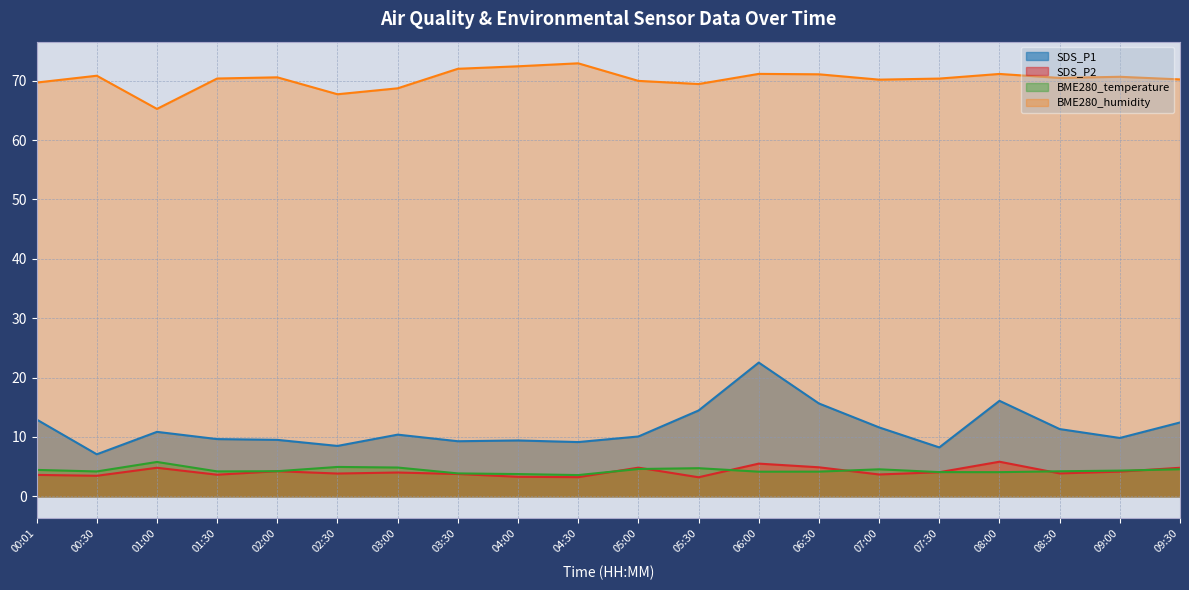

What position from the left is 01:30?

4